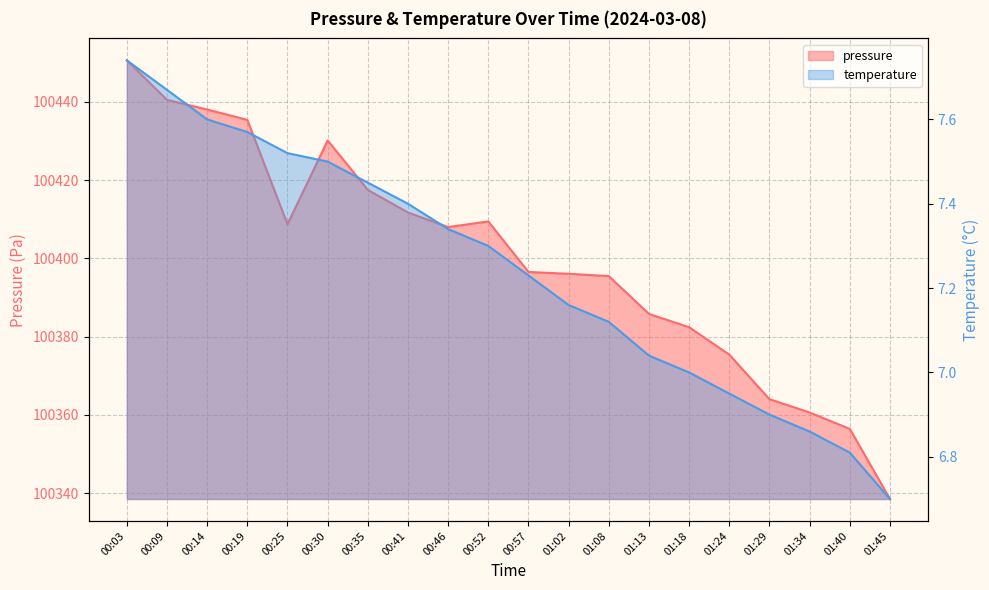

Which category has the lowest value in the pressure series?

01:45